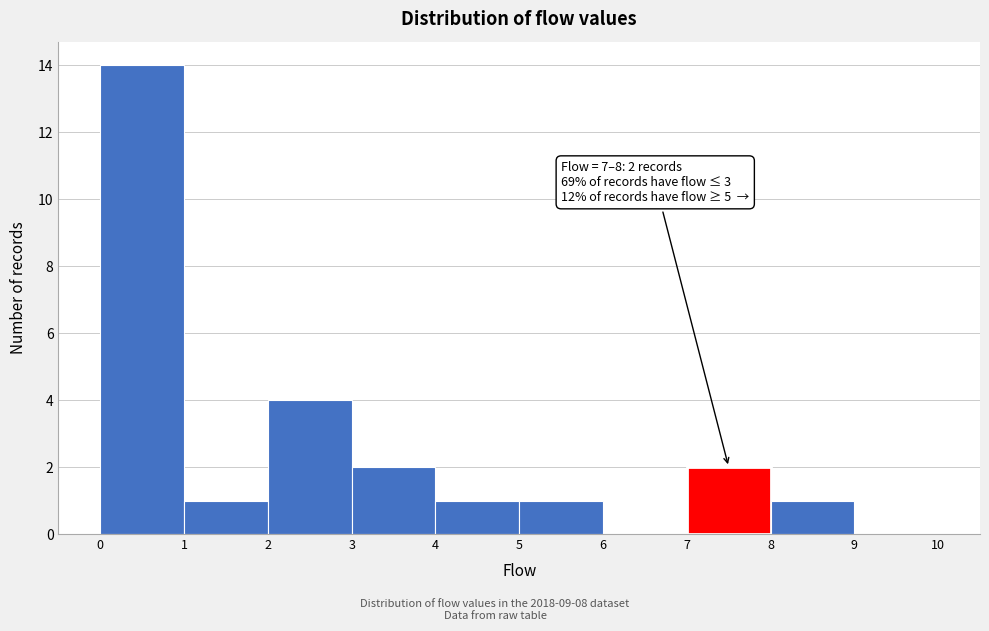

Which range on the x-axis has the tallest bar?

0 to 1